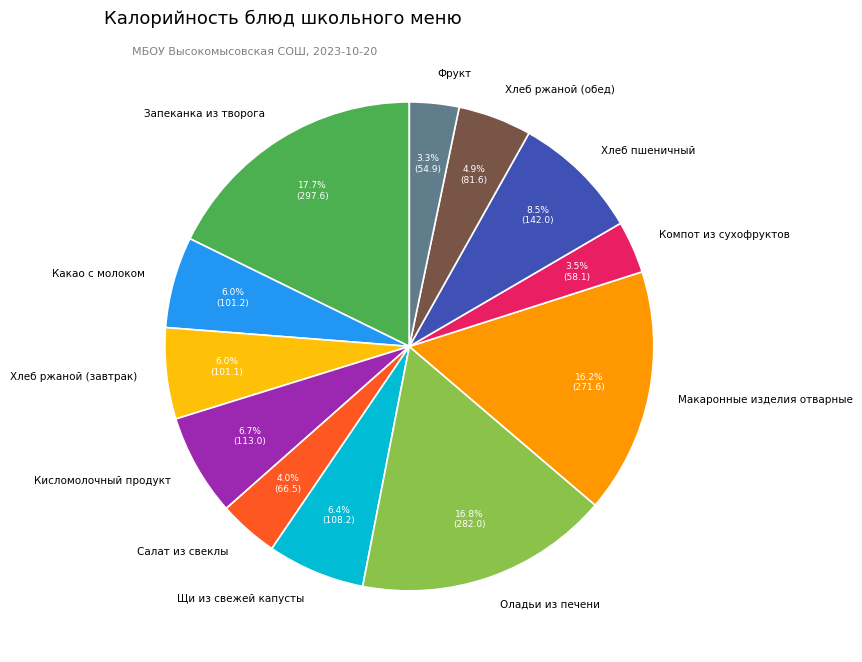

To the nearest percent, what portion does Хлеб ржаной (обед) represent?

5%